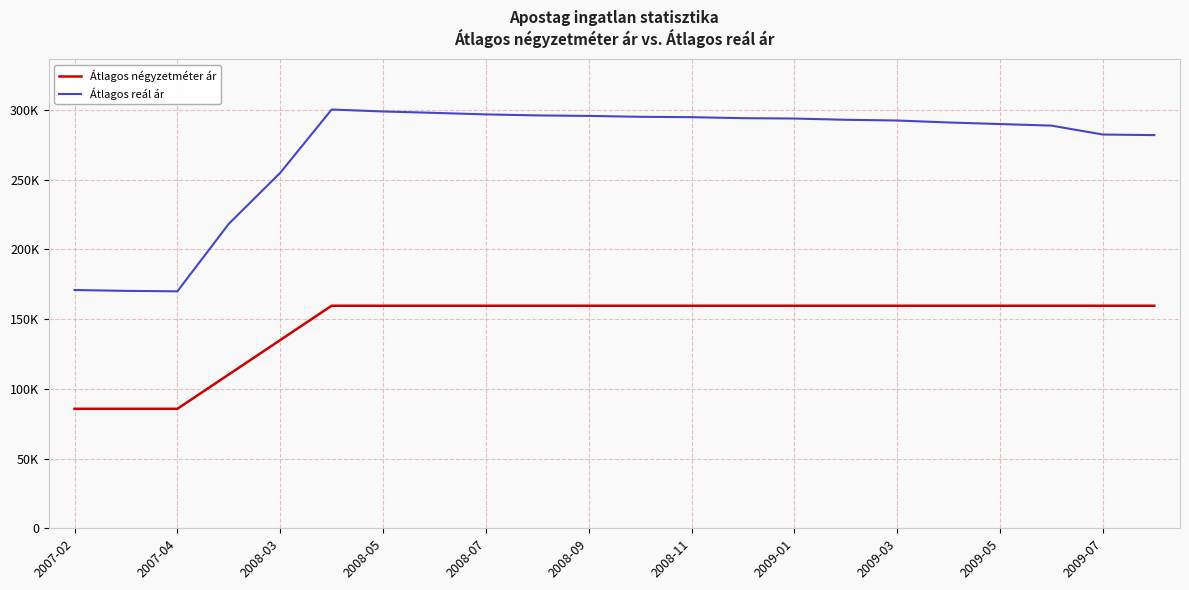

What are all the series names shown in the legend?

Átlagos négyzetméter ár, Átlagos reál ár